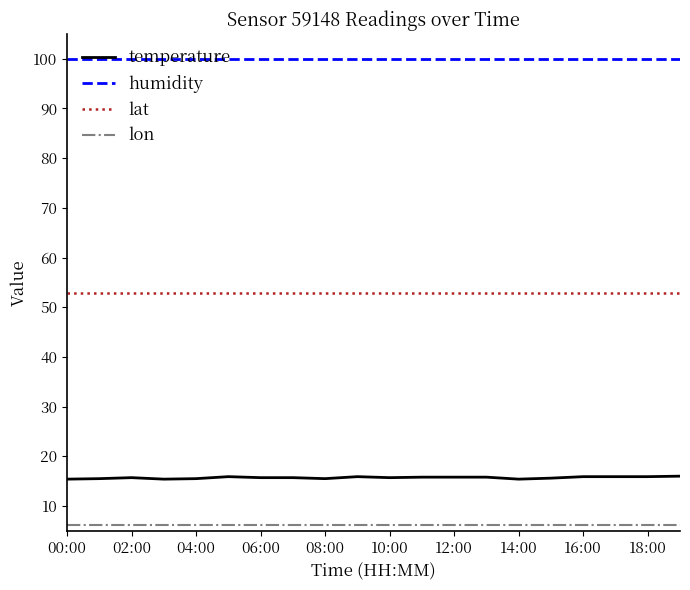

At how many categories does at least one series exceed 87?

20